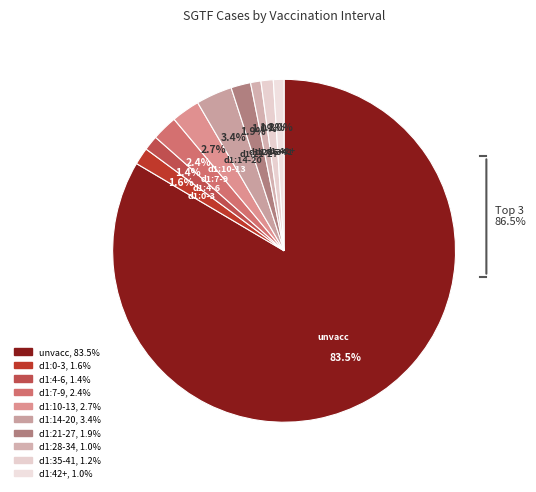

True or false: d1:14-20 accounts for 3% of the total.

True